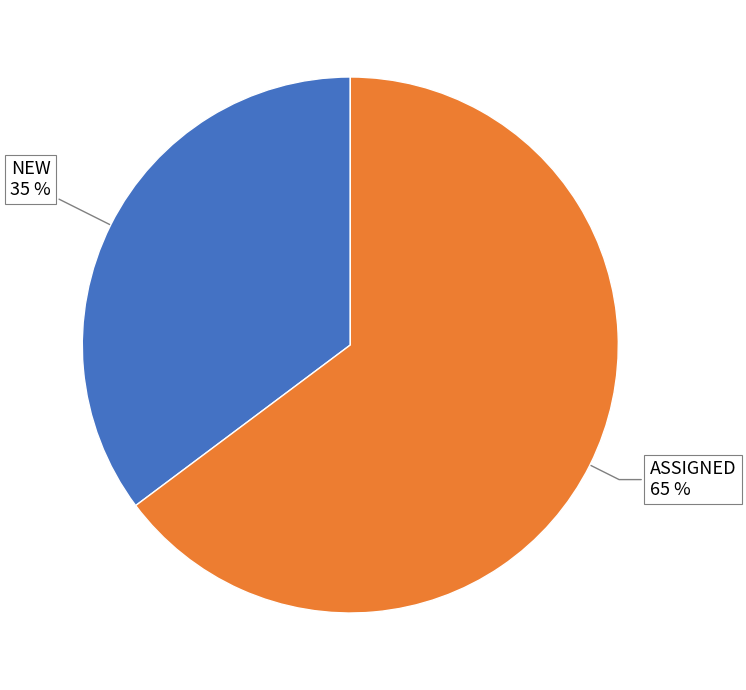

Is there any slice that represents more than half of the pie?

Yes